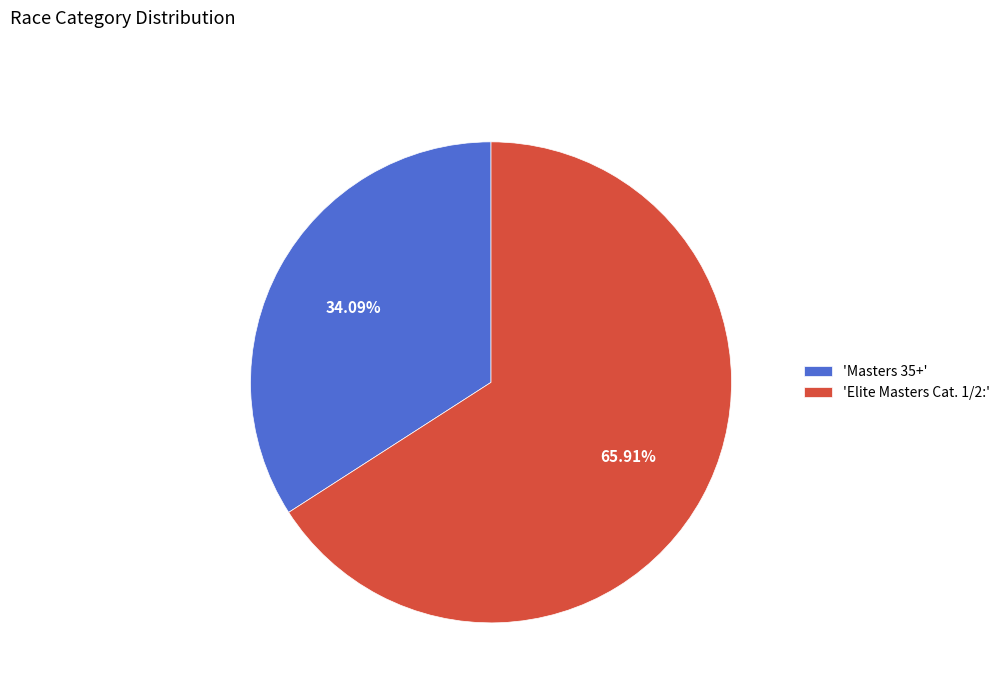

To the nearest percent, what is the average slice percentage?

50%